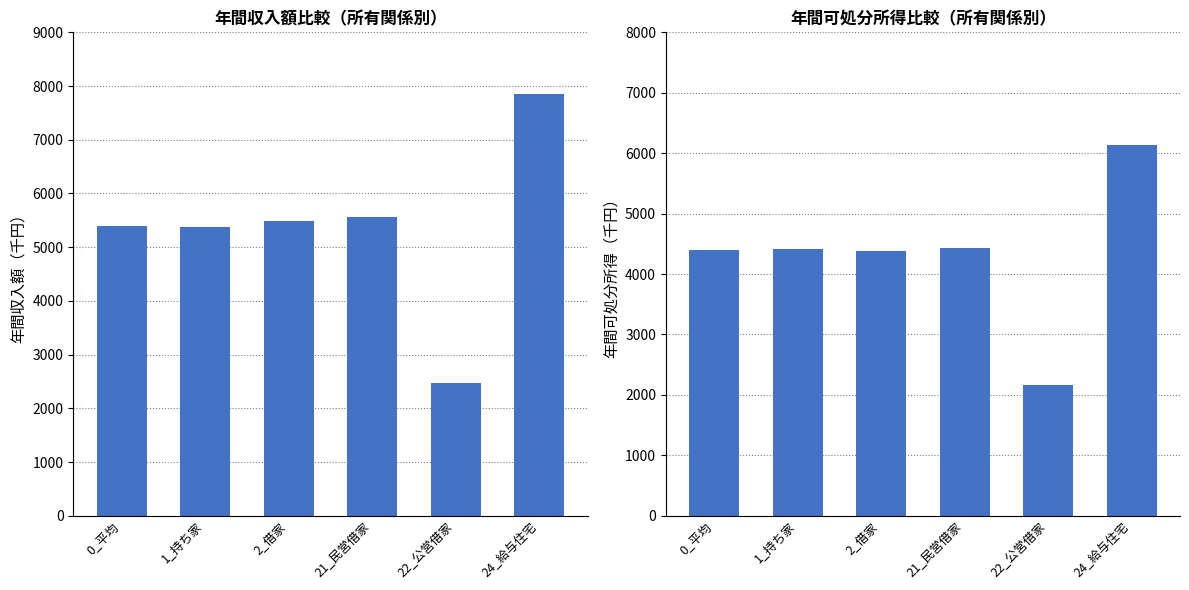

At how many categories does at least one series exceed 2672?

5